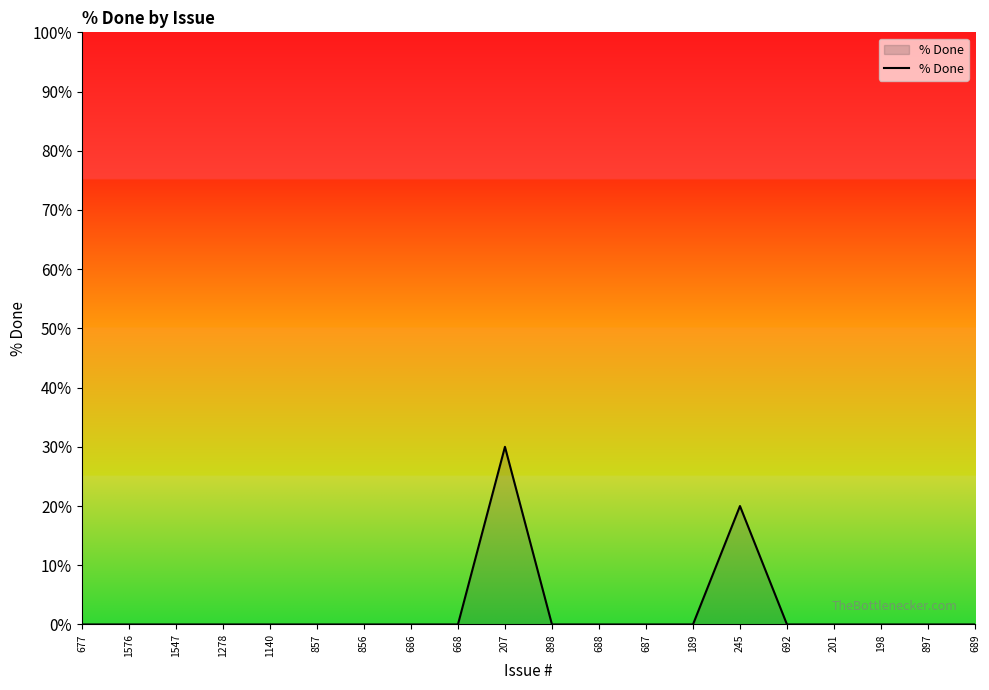

The value at 201 is -10. True or false?

False